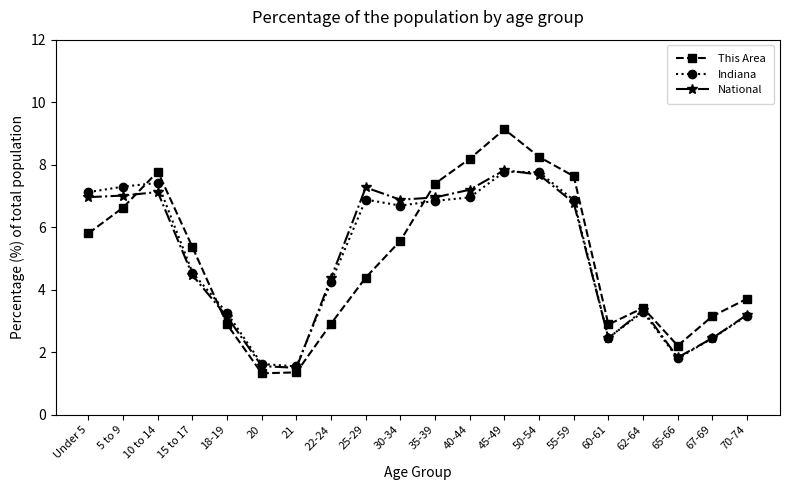

At which category does the chart reach its peak across all series?

45-49